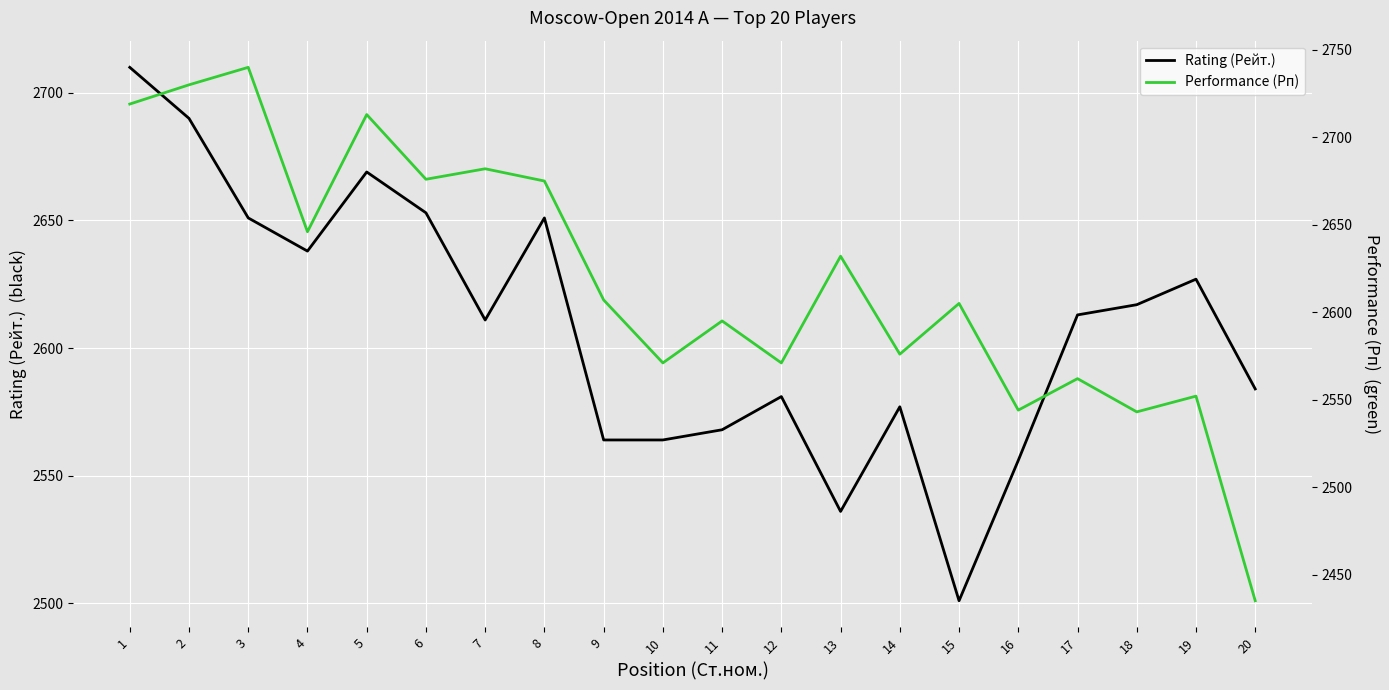

What is the difference between the Performance (Рп) values at 17 and 12?

9